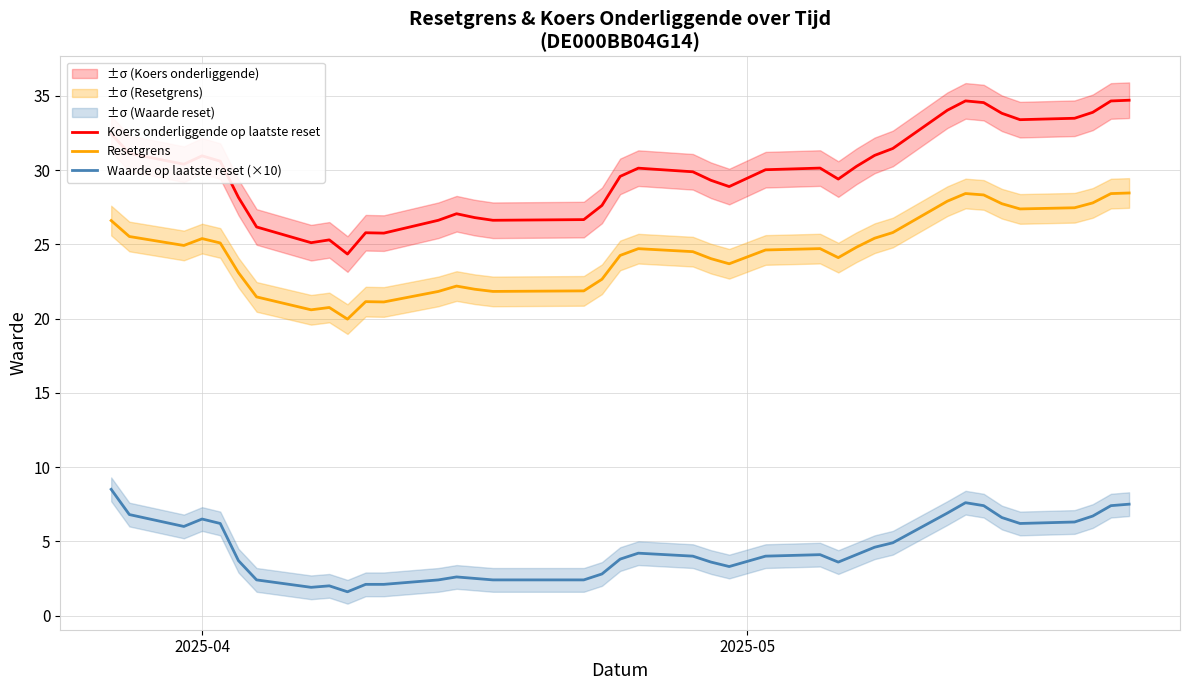

True or false: Resetgrens has more than 1 points higher than both neighbors.

True